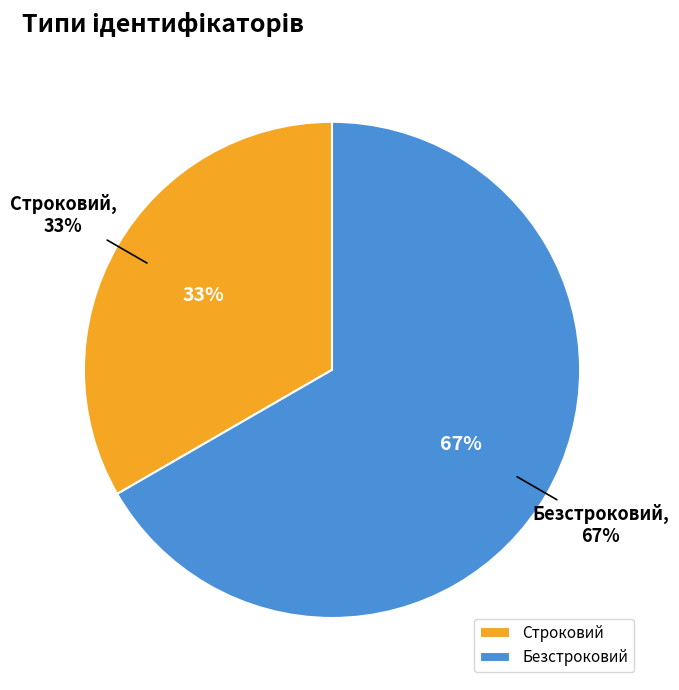

What percentage is NOT represented by Безстроковий?

33.3%